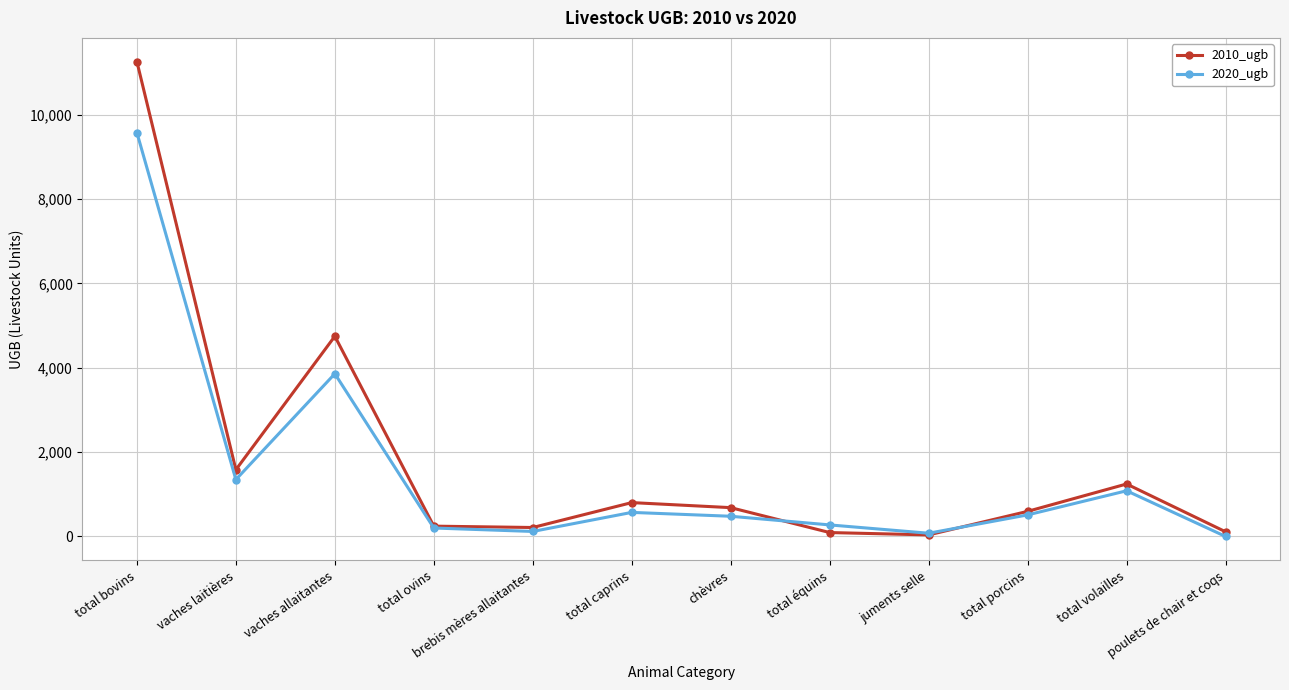

True or false: 2020_ugb has more than 1 points higher than both neighbors.

True